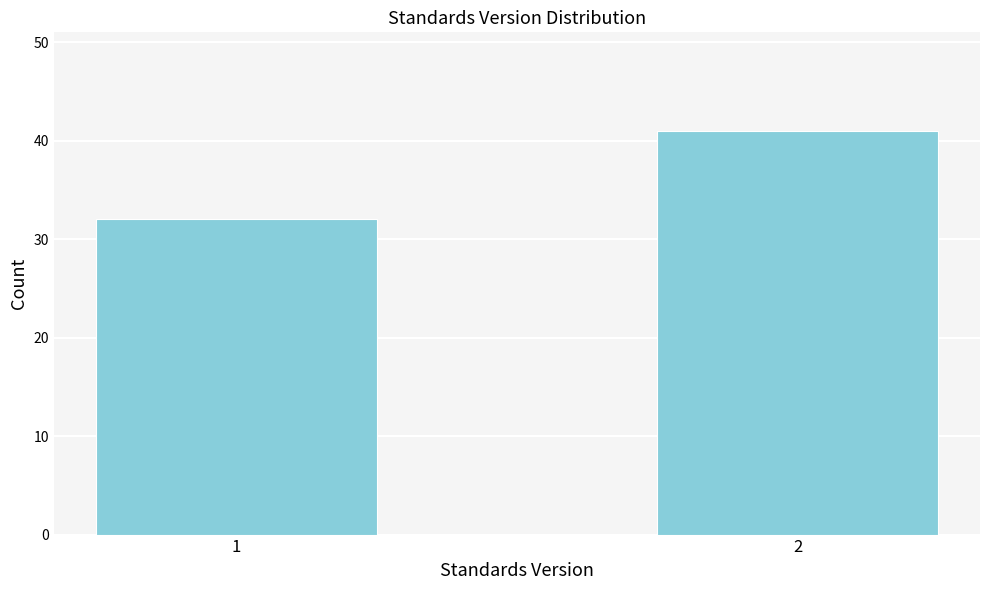

Reading right to left, transcribe all the data shown in this chart.

2=41	1=32